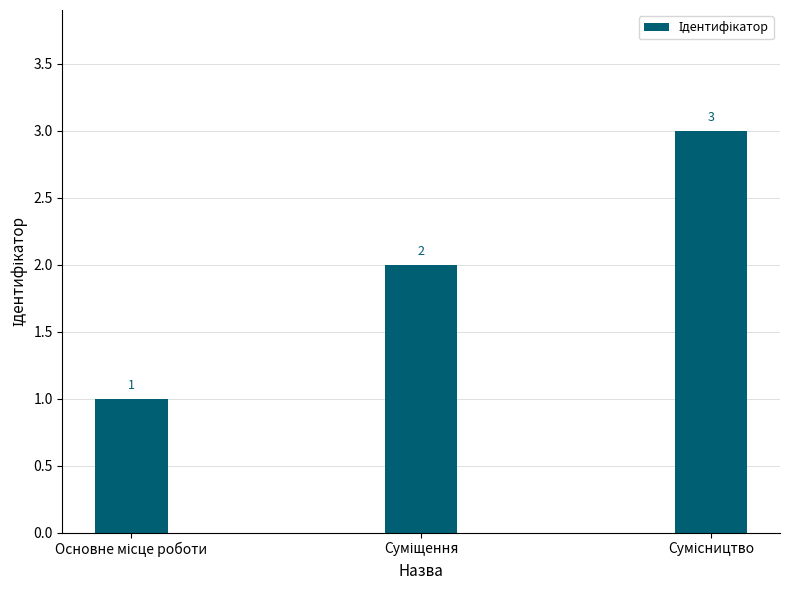

Reading left to right, transcribe all the data shown in this chart.

1	2	3